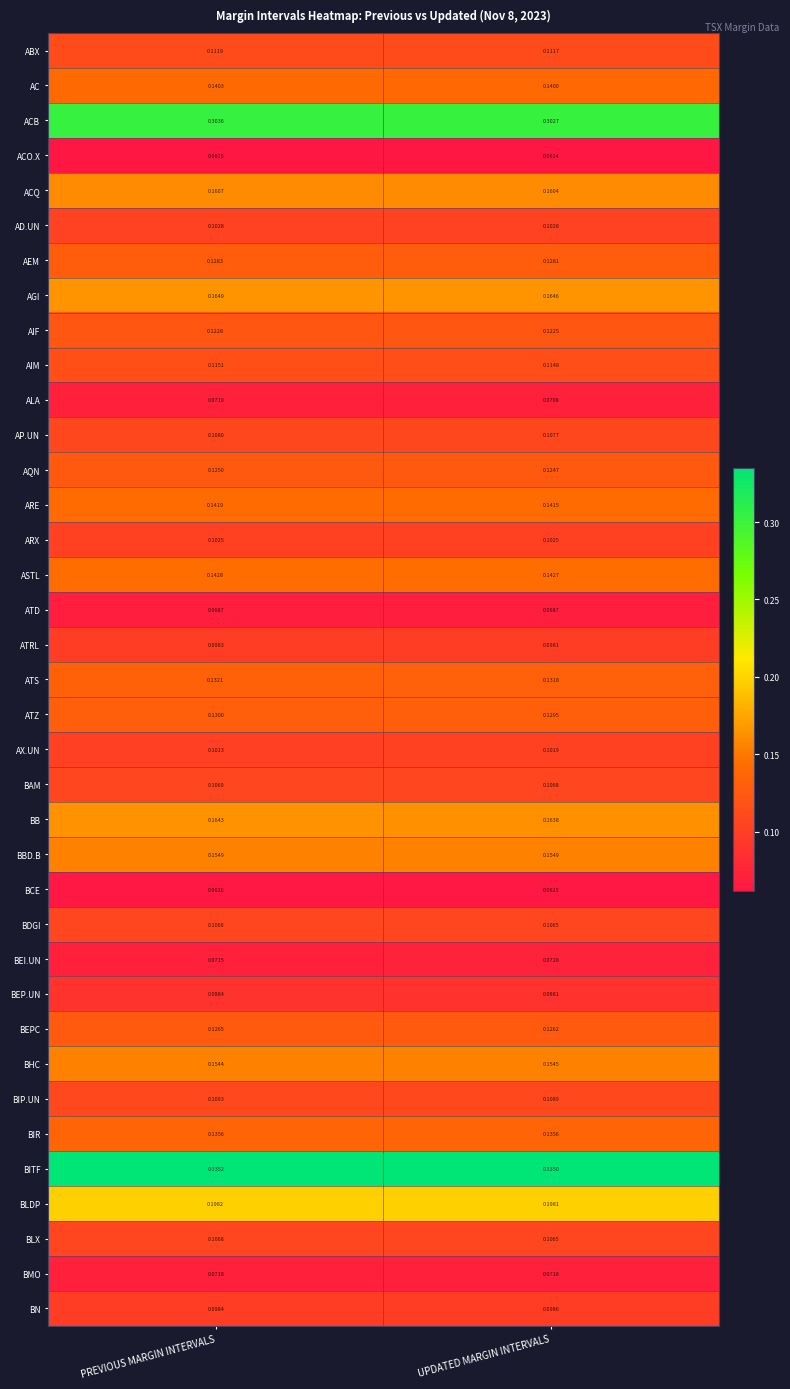

Which label corresponds to the largest value in the chart?

PREVIOUS MARGIN INTERVALS